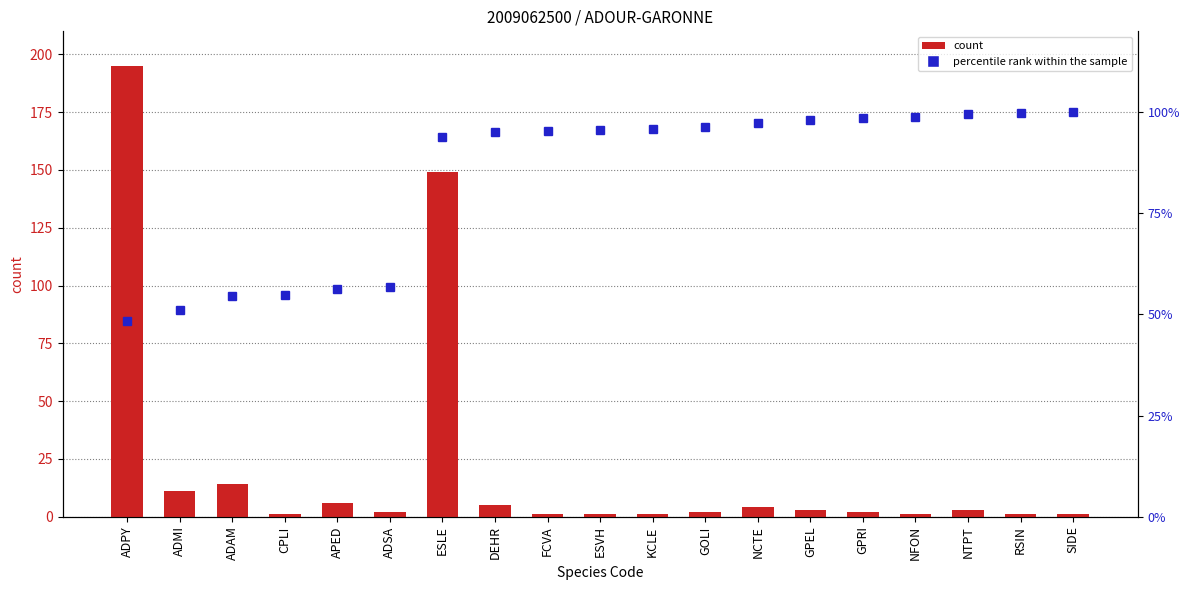

What is the total value across all series at ADAM?

68.6